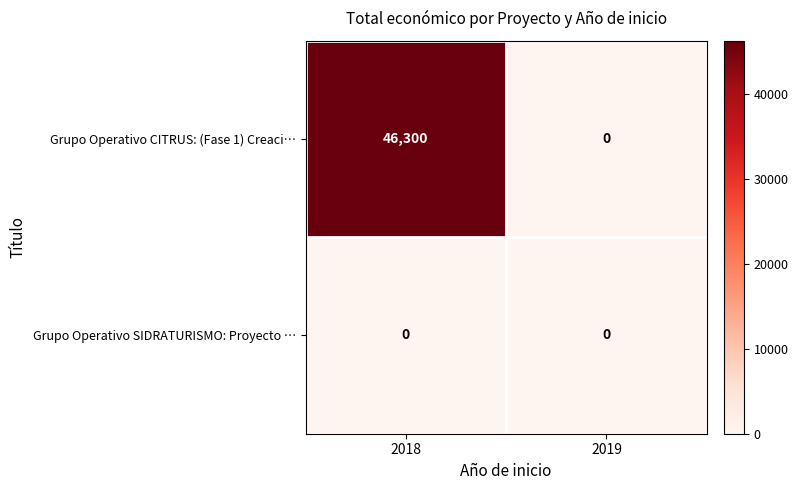

Which series has the largest range (max minus min)?

Grupo Operativo CITRUS: (Fase 1) Creaci…